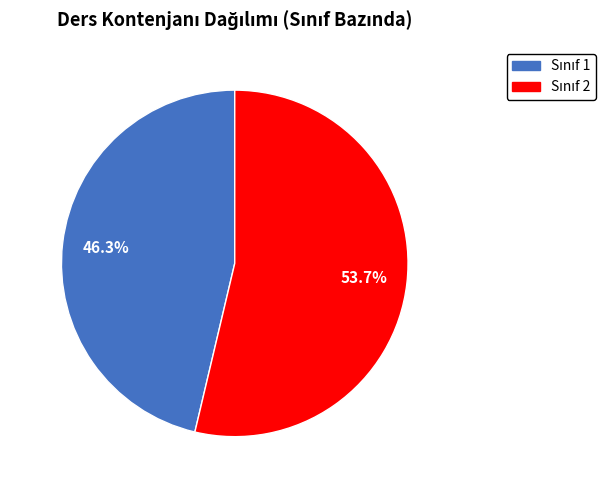

Is there any slice that represents more than half of the pie?

Yes